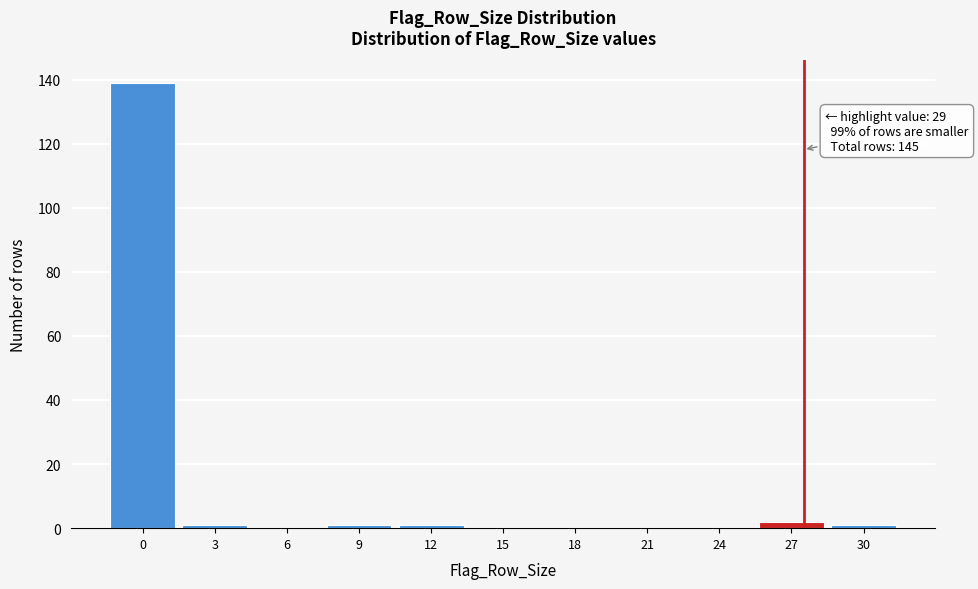

Reading right to left, transcribe all the data shown in this chart.

30=1	27=2	24=0	21=0	18=0	15=0	12=1	9=1	6=0	3=1	0=139